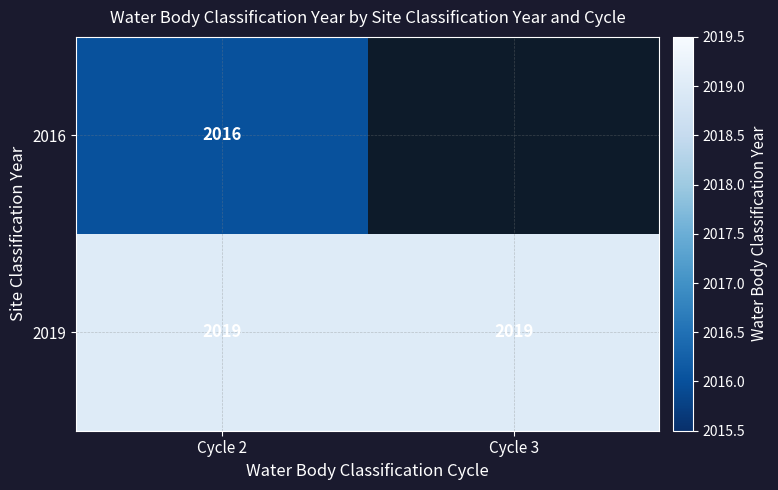

What is the lowest value of the 2019 series?

2019